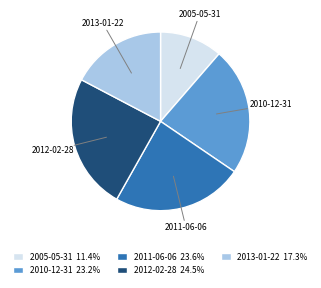

Does 2012-02-28 account for over 50% of the chart?

No